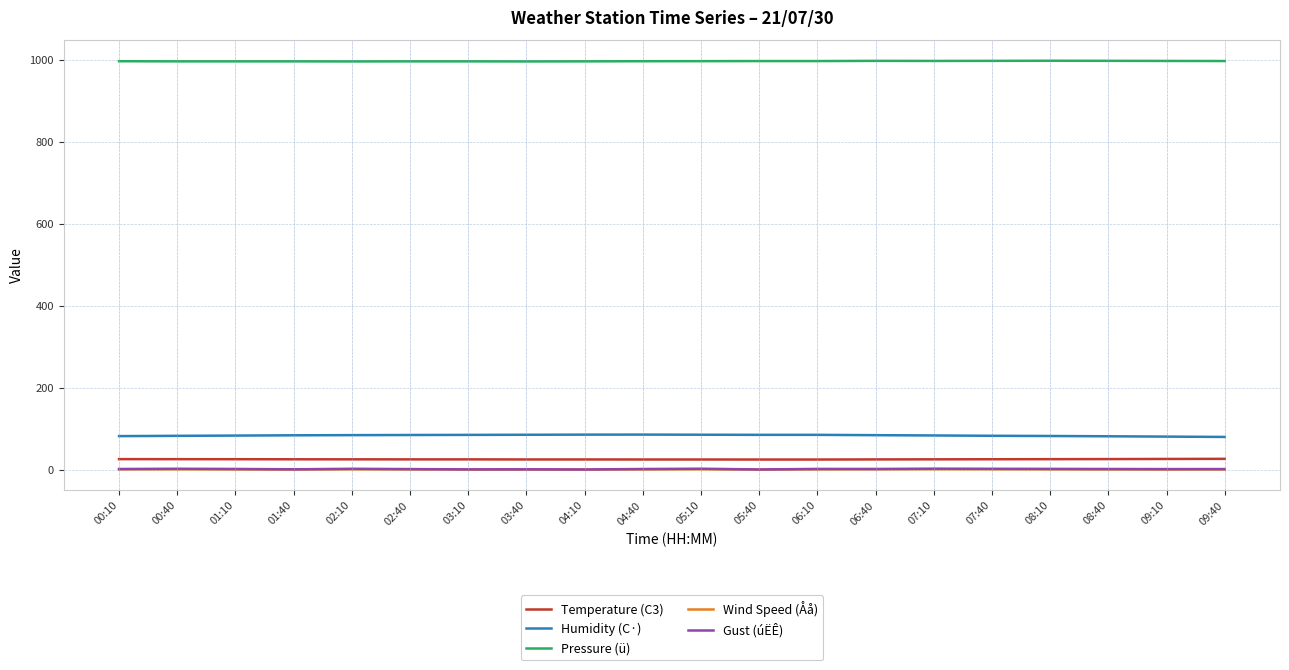

The value of Pressure (ü) at 03:10 is 996.0. True or false?

True